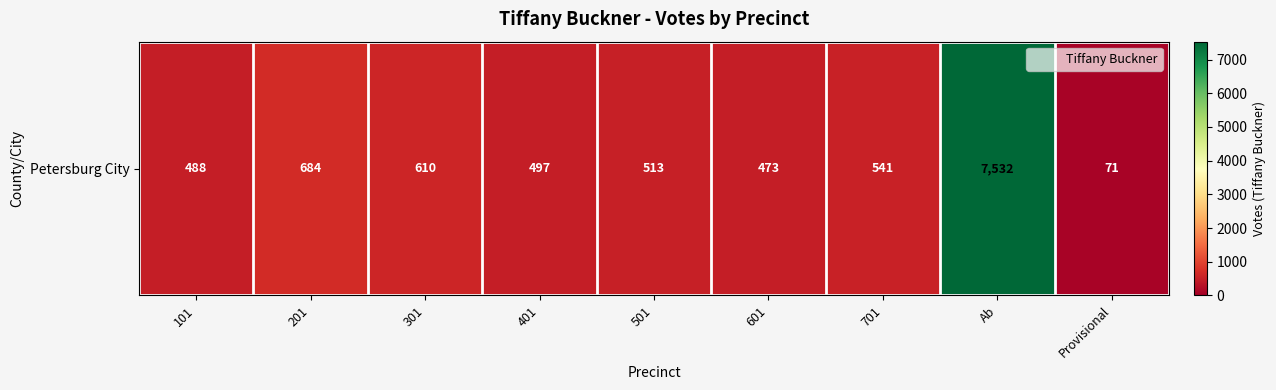

At which label is the value closest to 3801?

201